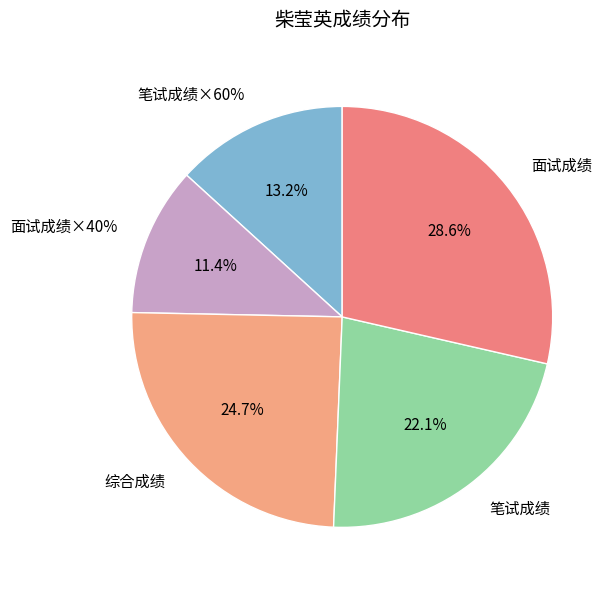

Does 笔试成绩×60% account for over 50% of the chart?

No